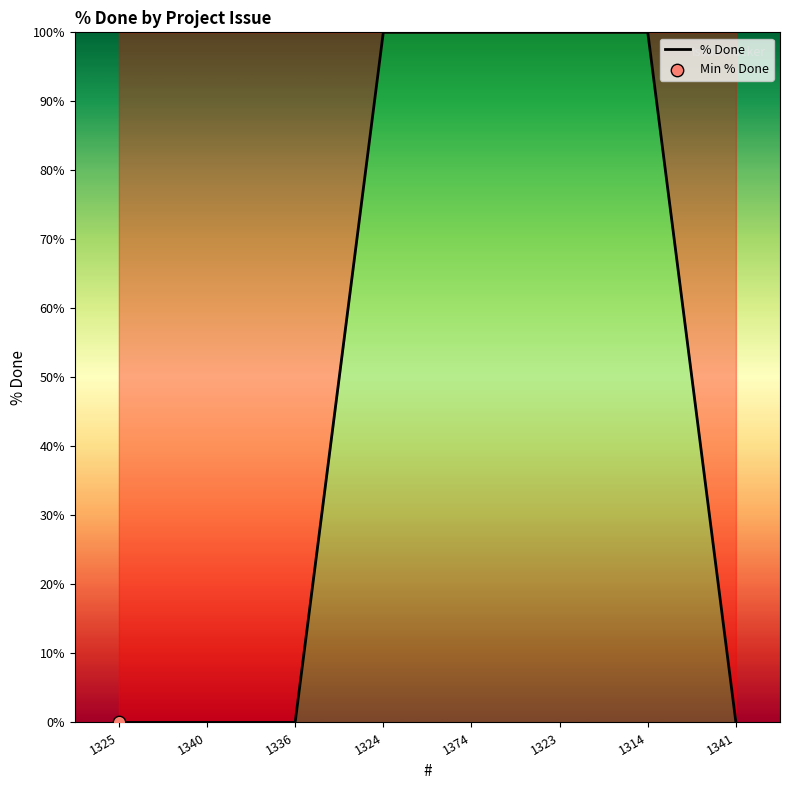

Between 1374 and 1336, which is larger?

1374